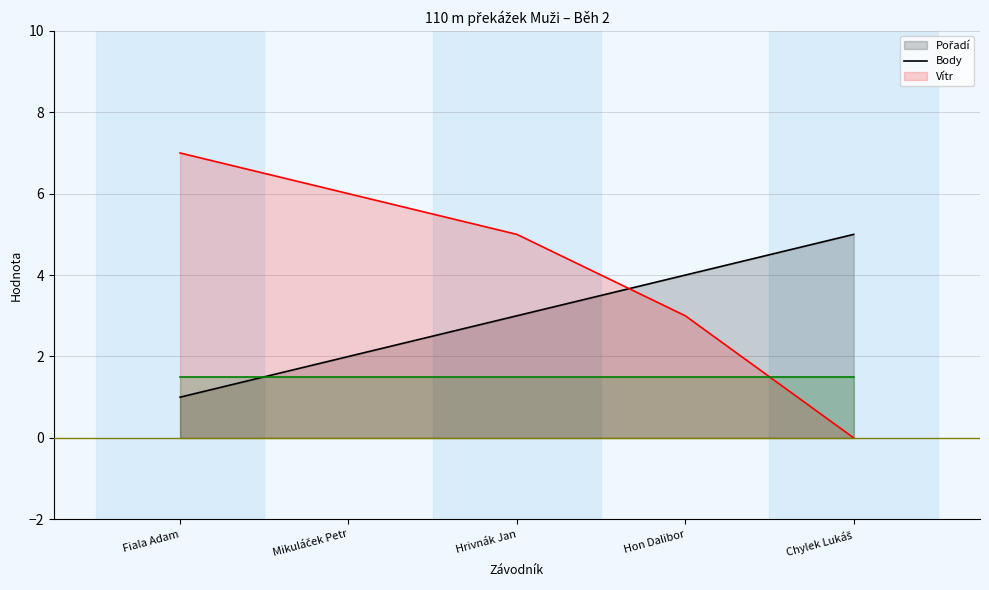

What is the total value across all series at Fiala Adam?

9.5